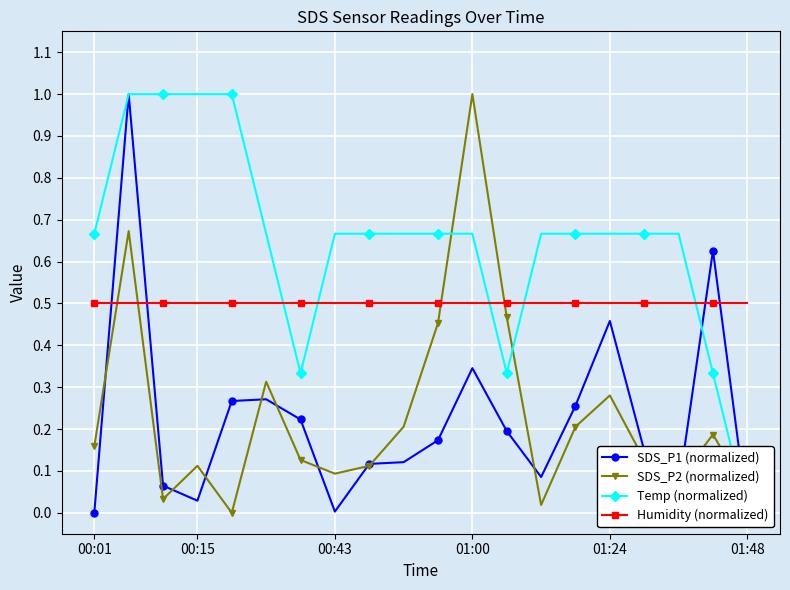

What is the highest value of the SDS_P2 (normalized) series?

1.0